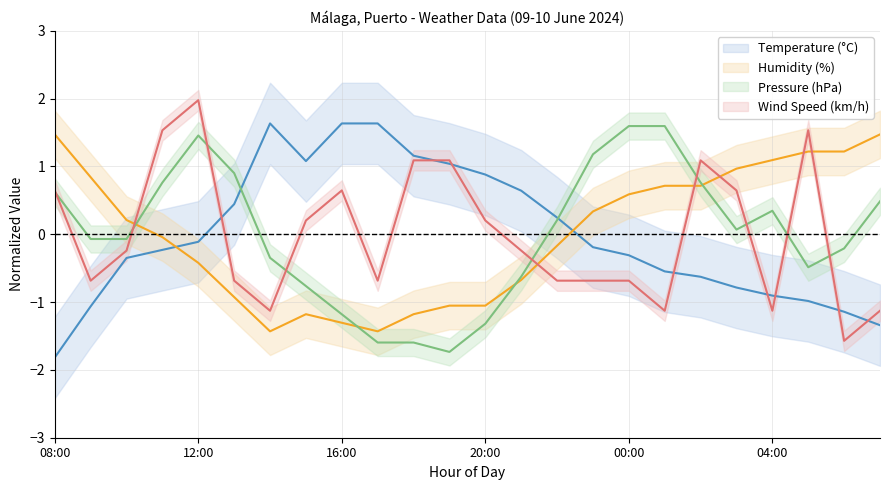

What is the maximum value for Humidity (%)?

1.5